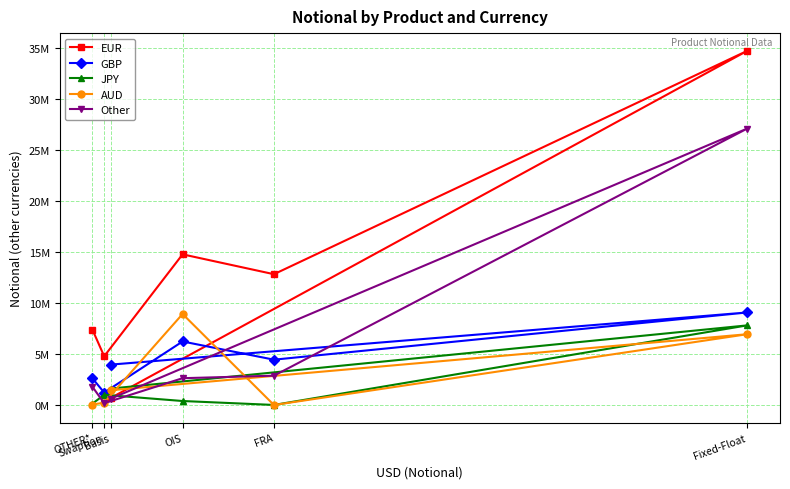

Which category has the lowest value in the EUR series?

Basis